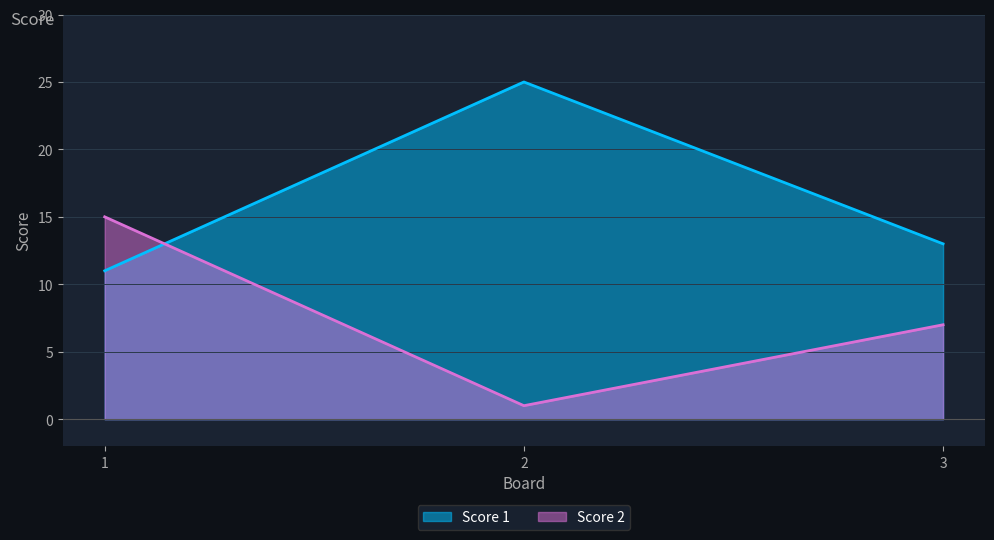

Which has a higher value, 2 or 1?

2